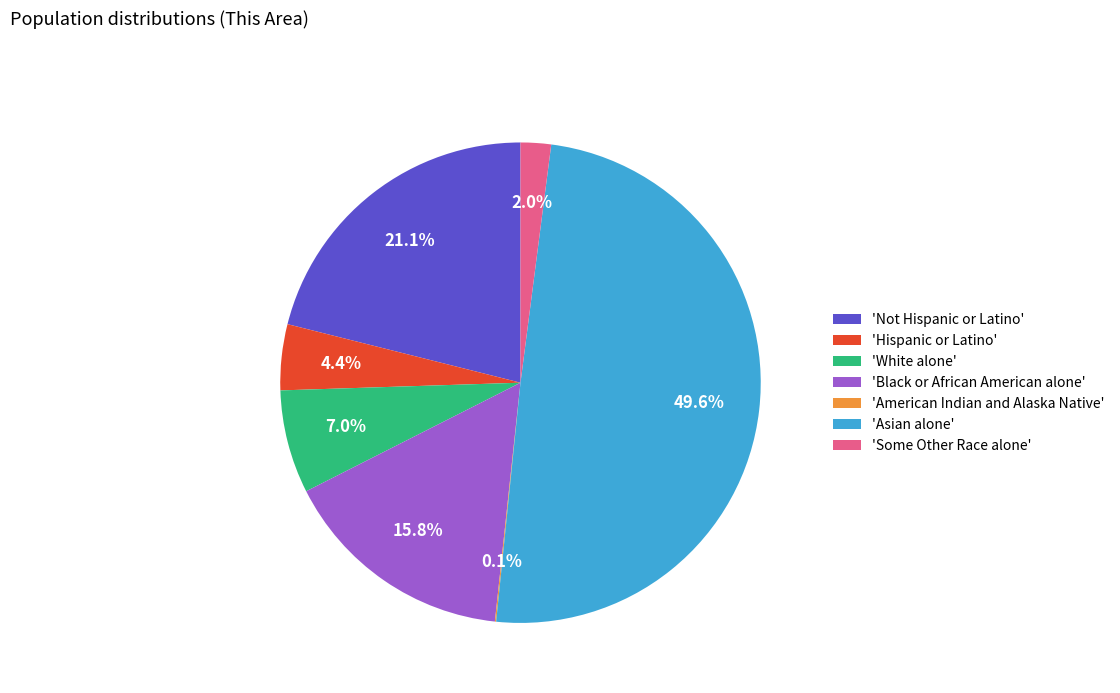

What percentage is NOT represented by 'Some Other Race alone'?

98.0%